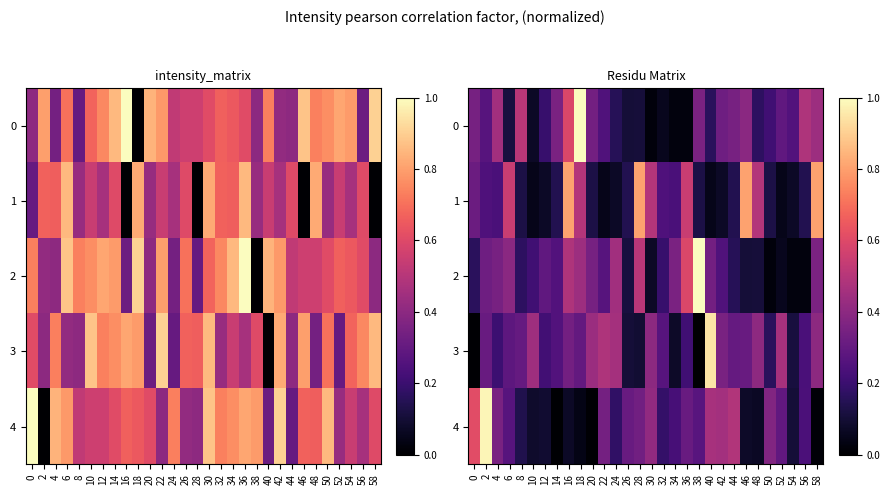

Which series has the largest total across all categories?

3